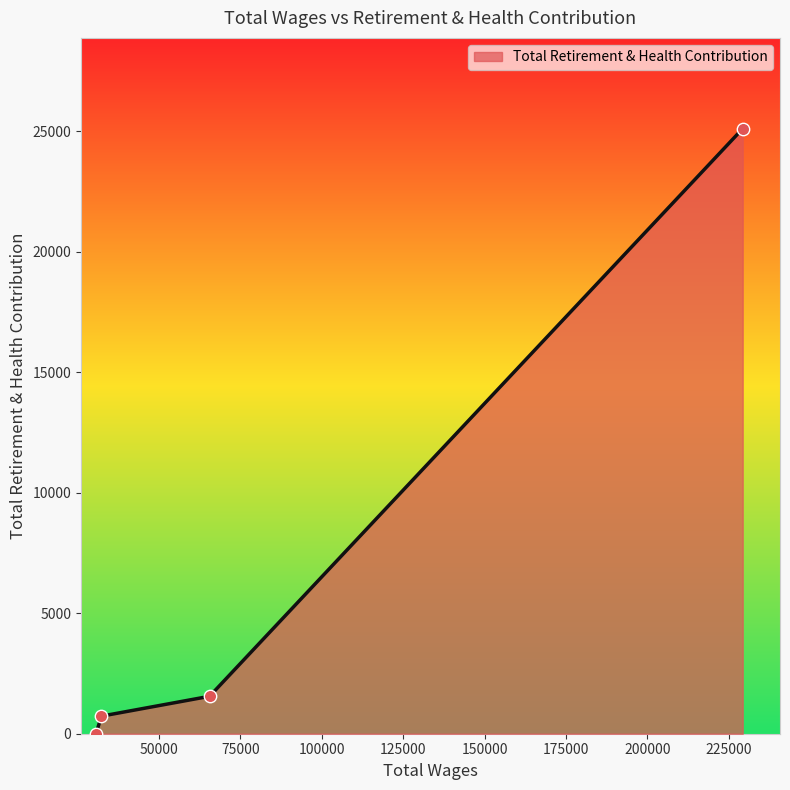

True or false: there are more than 2 points higher than both neighbors.

False